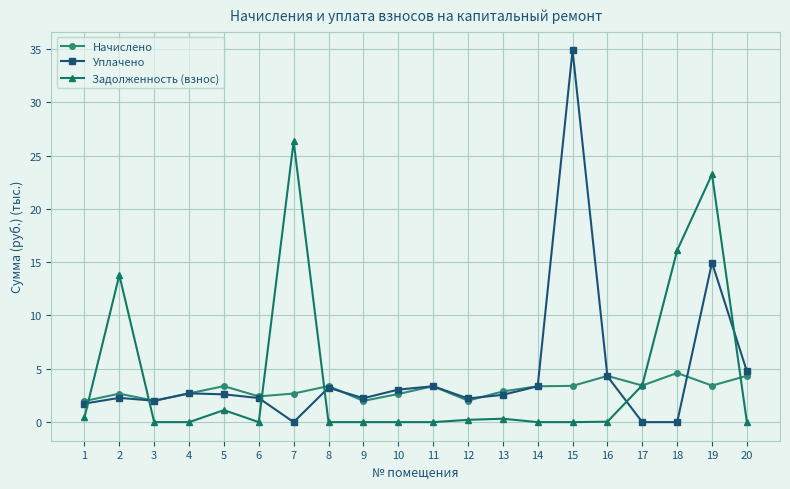

Which series has the largest range (max minus min)?

Уплачено